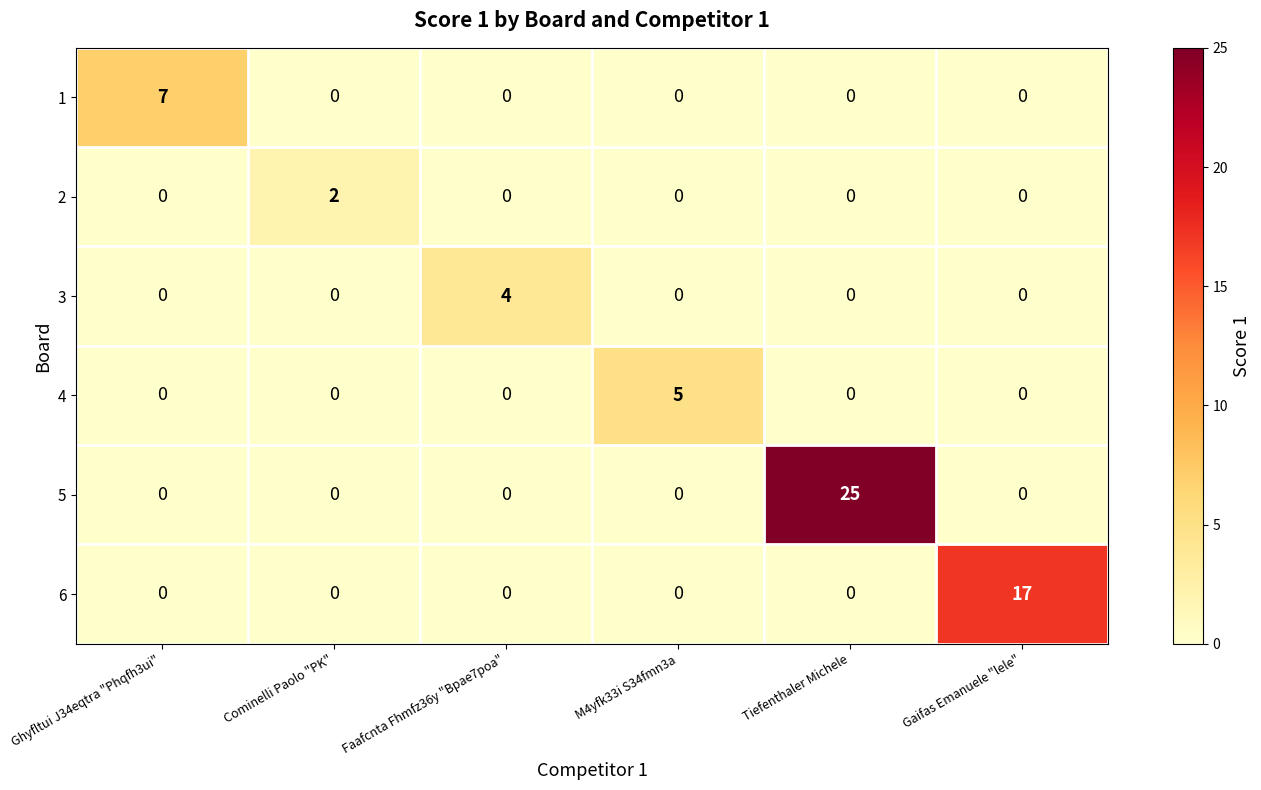

How many data points does each series have?

6